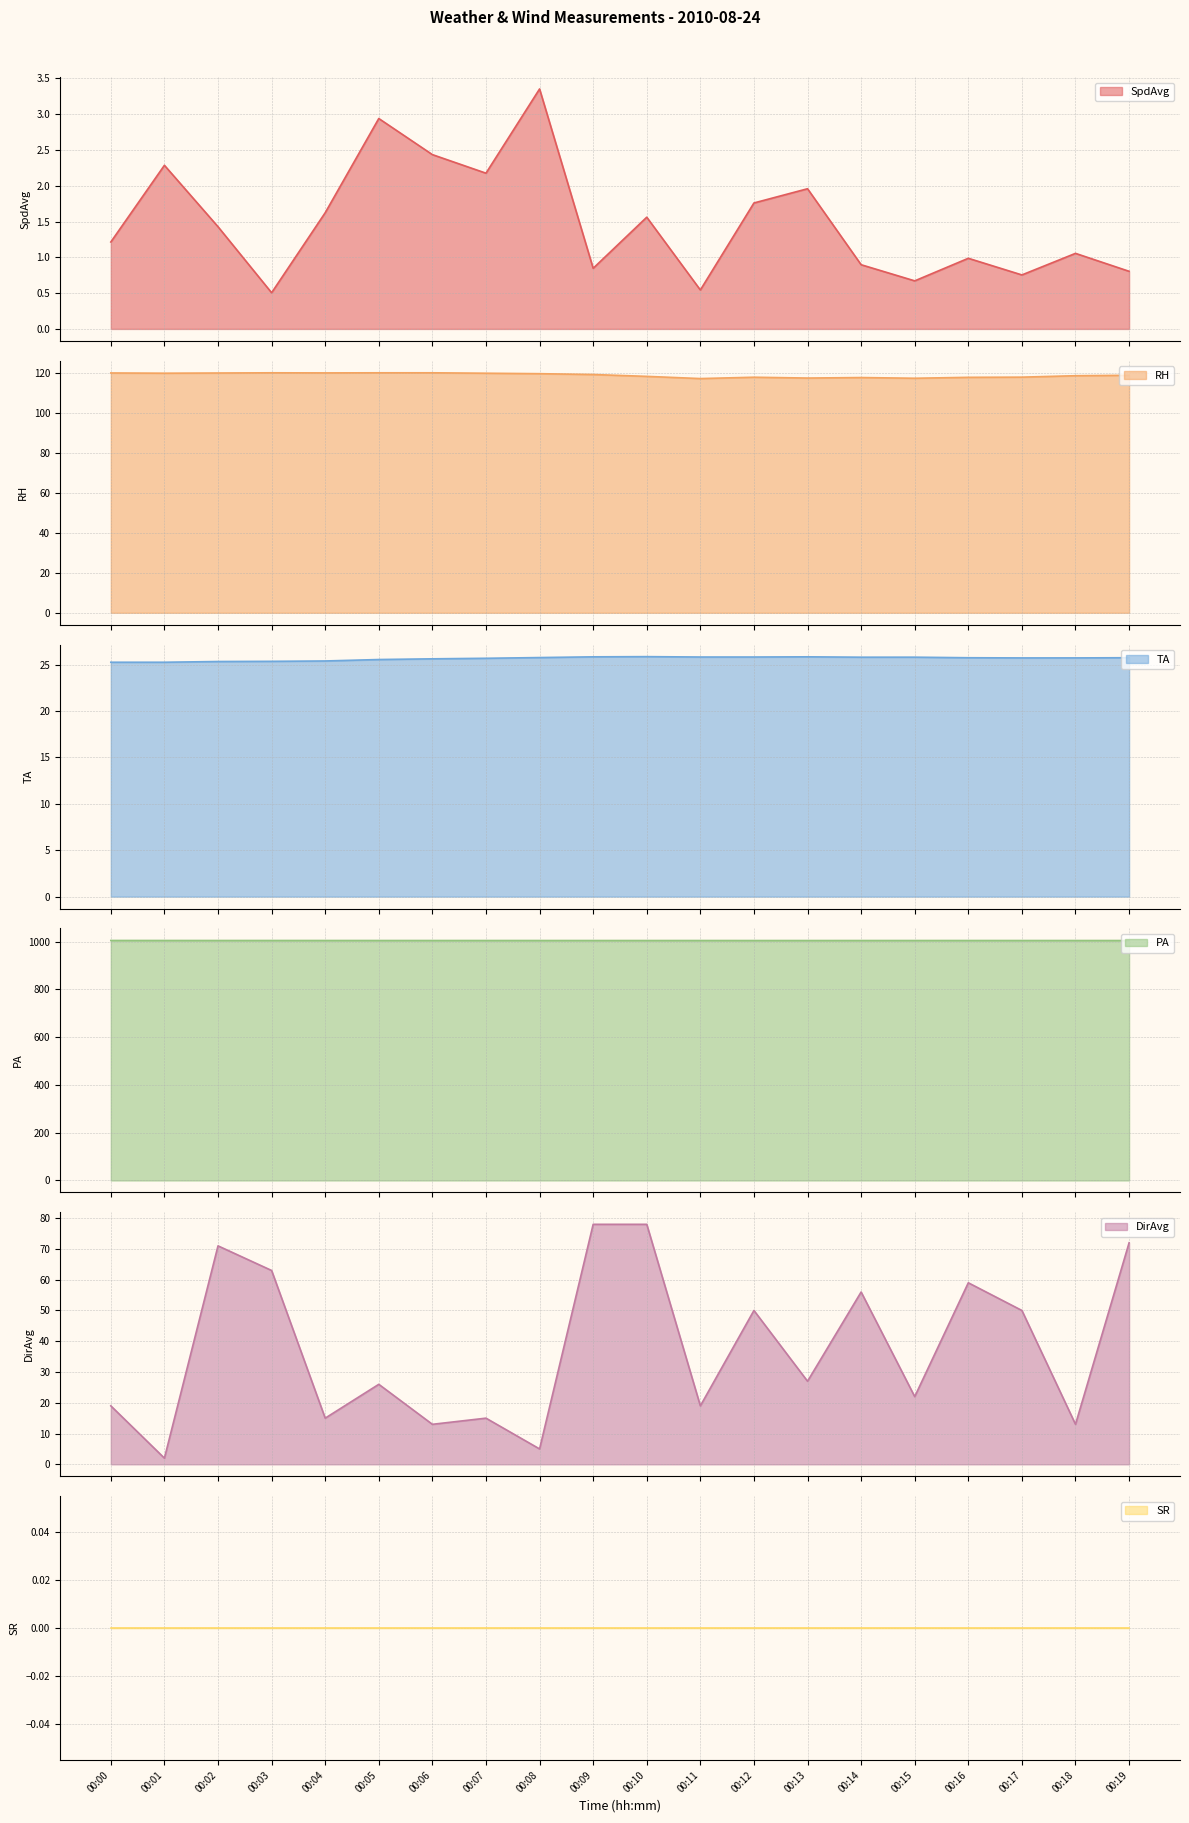

What is the maximum value for RH?

119.9